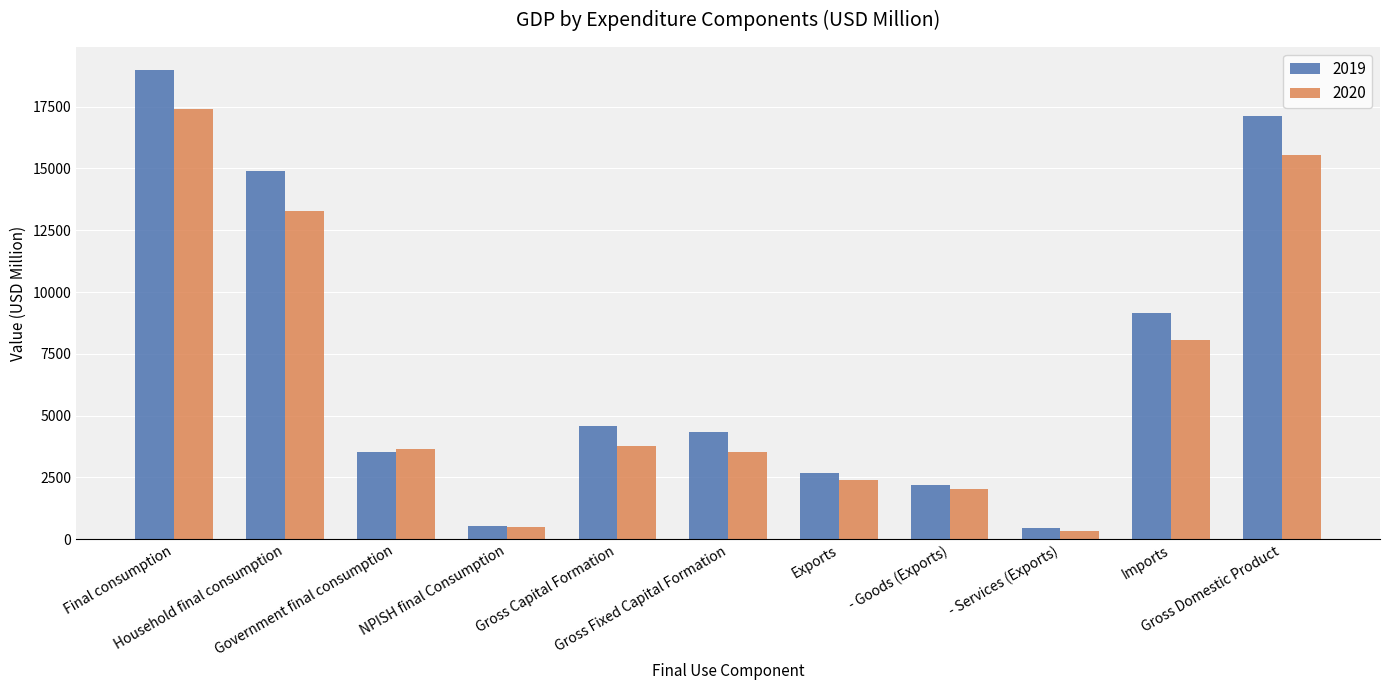

What is the maximum value for 2019?

18967.7